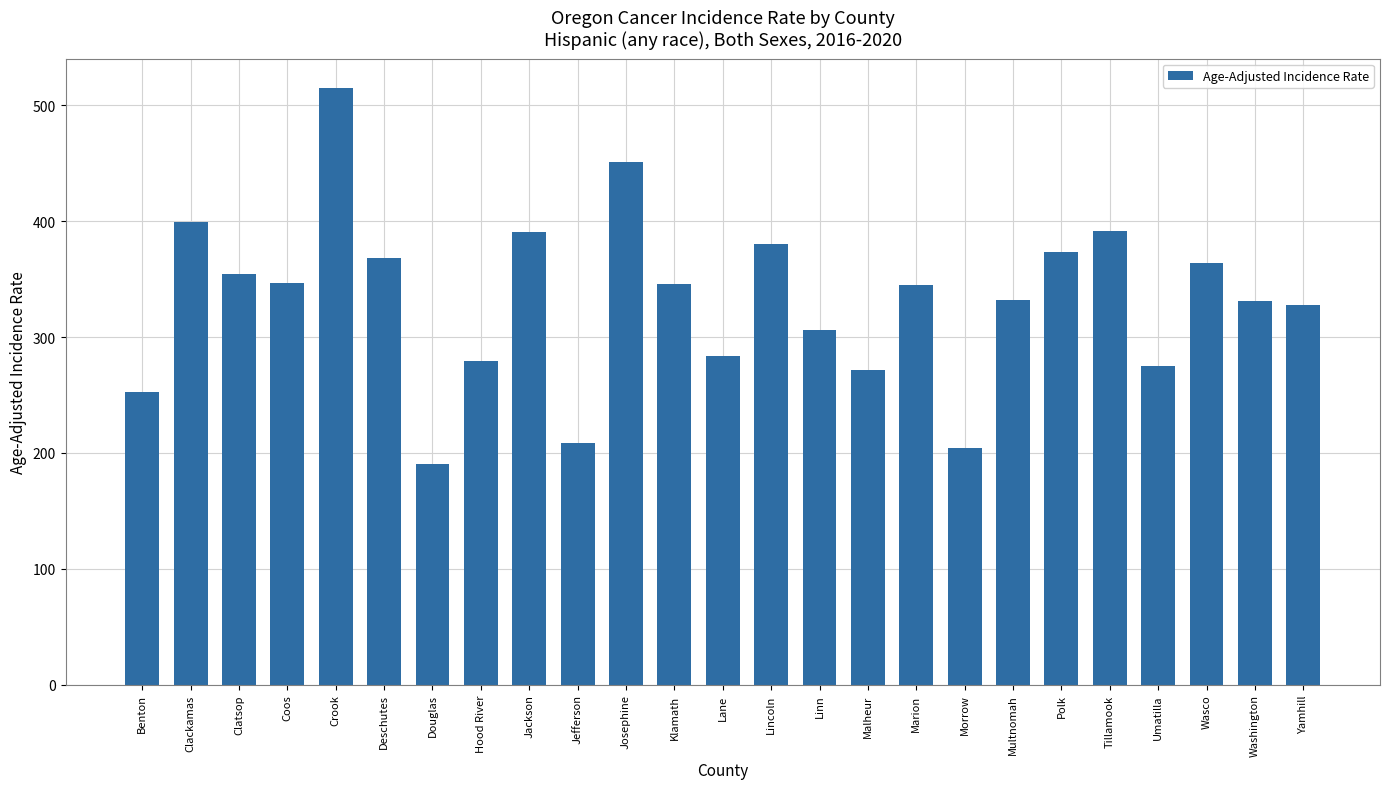

What is the difference between the maximum and minimum values?

324.4